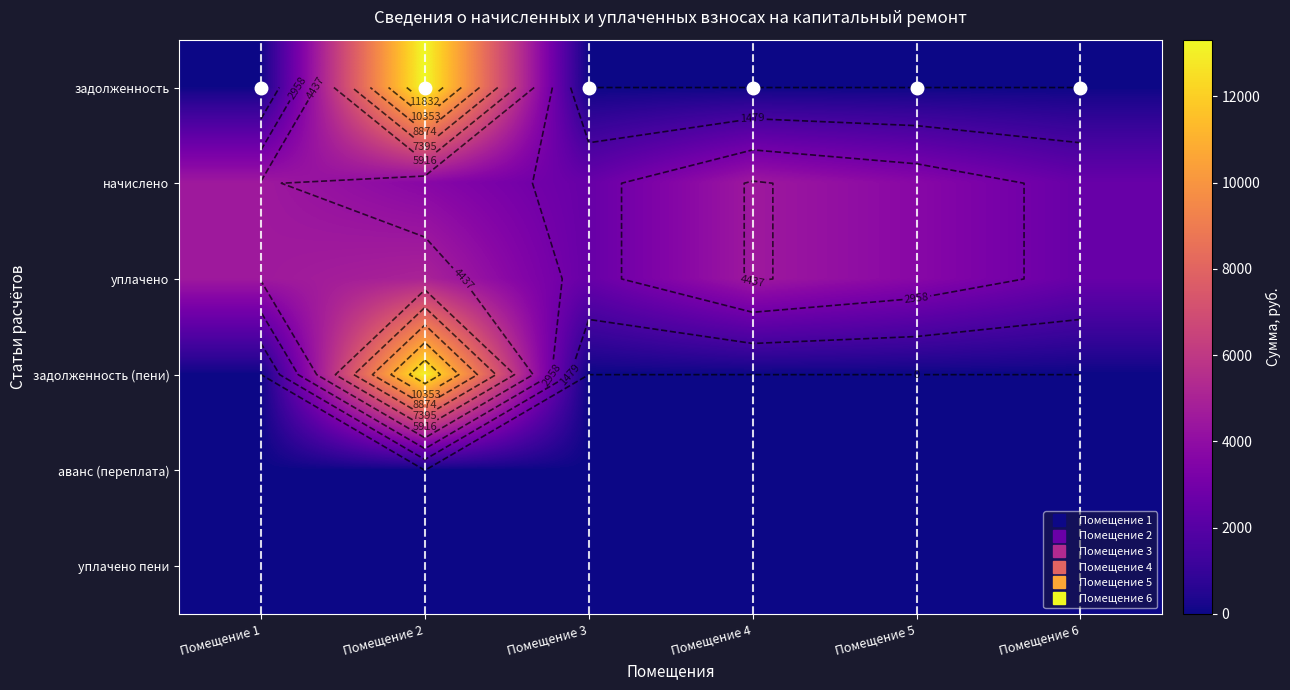

What is the spread (max minus min) of values at Помещение 5?

3712.3